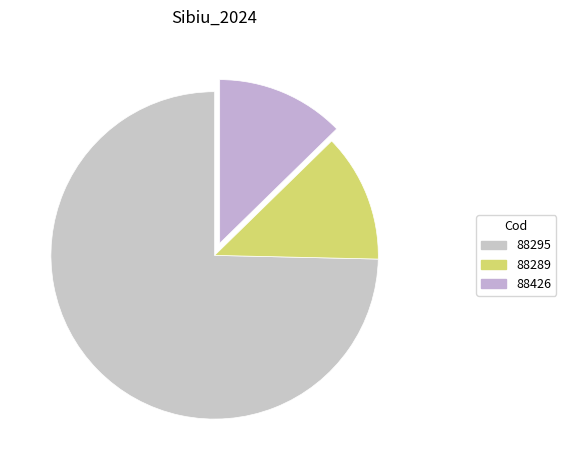

Which category has the biggest portion of the pie?

88295